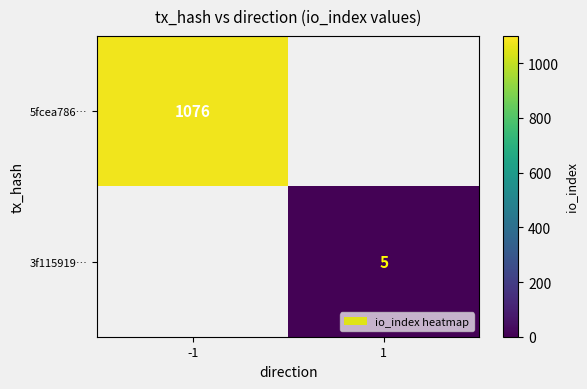

Is the value of 5fcea786… at -1 greater than the value of 3f115919… at 1?

Yes